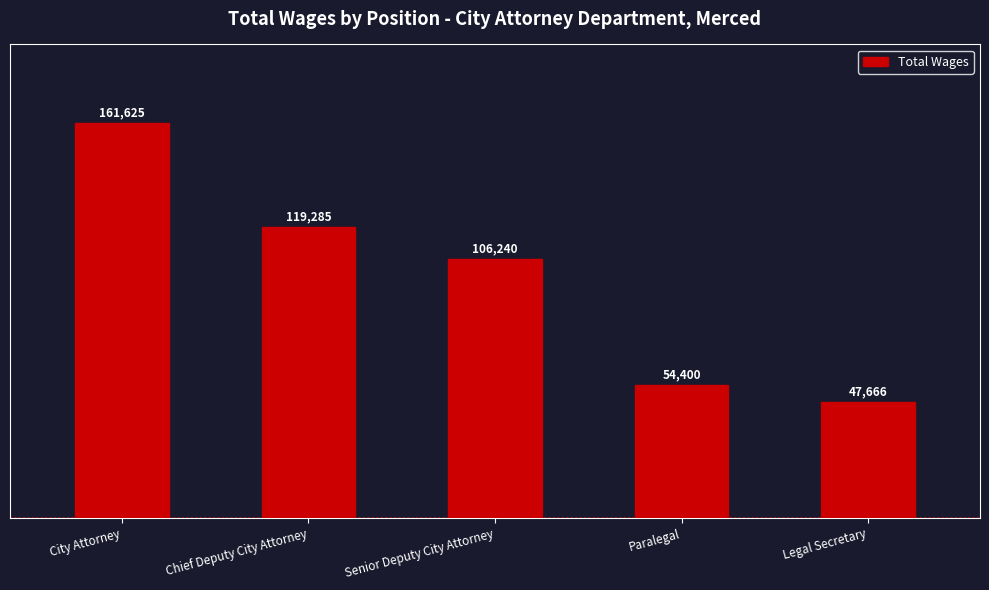

Which has a higher value, Senior Deputy City Attorney or Legal Secretary?

Senior Deputy City Attorney